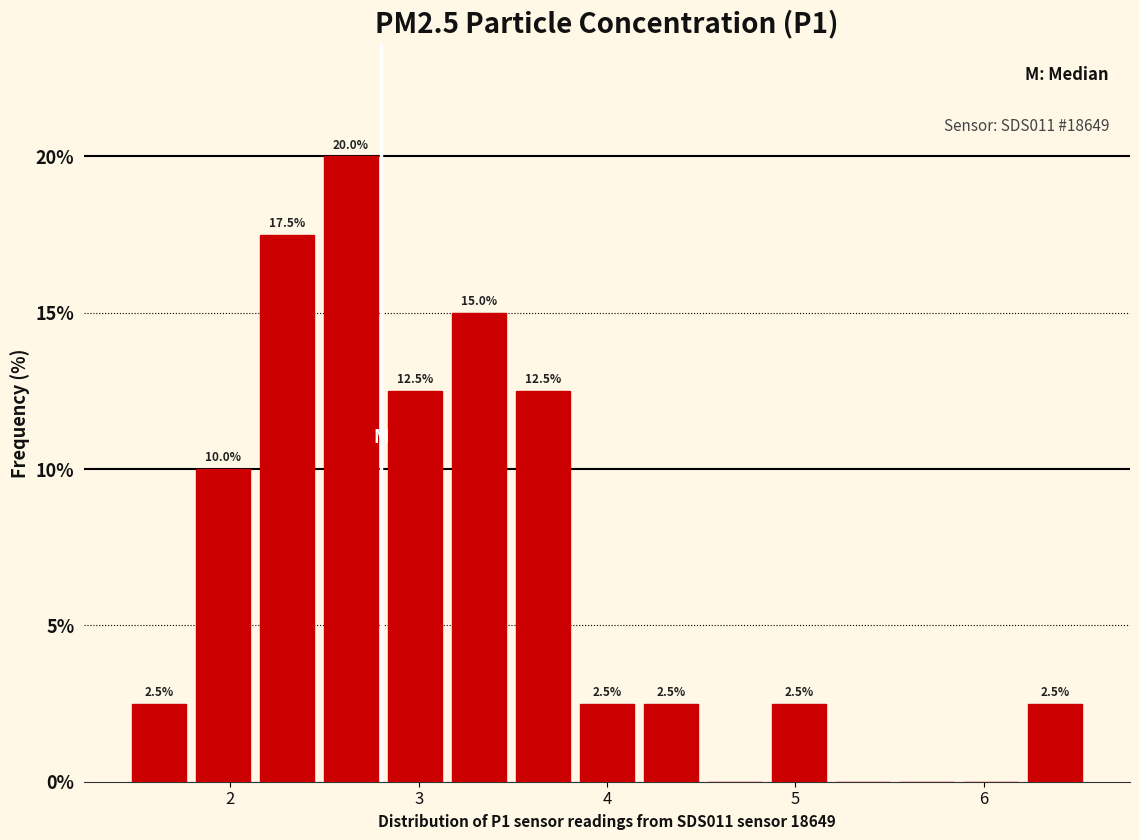

Around what value on the x-axis is the tallest bar? Give the approximate position of its centre, as read against the axis.

2.6